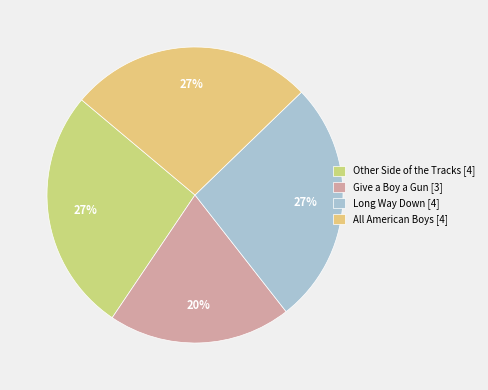

What percentage is NOT represented by Other Side of the Tracks?

73.3%